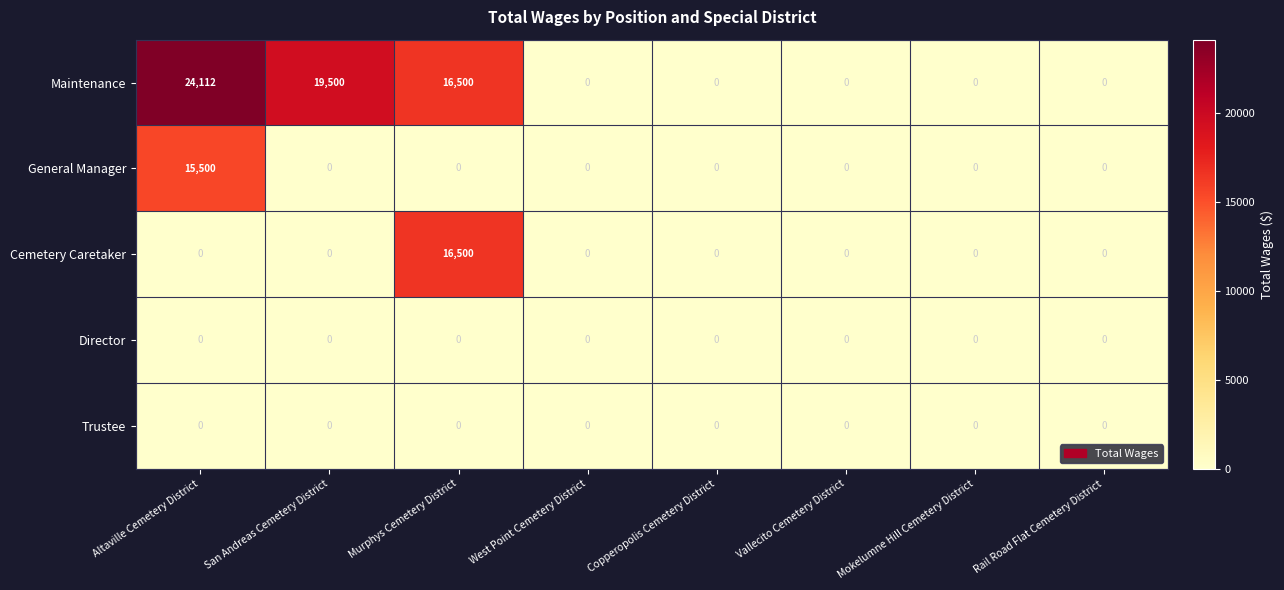

At which label does General Manager reach its peak?

Altaville Cemetery District